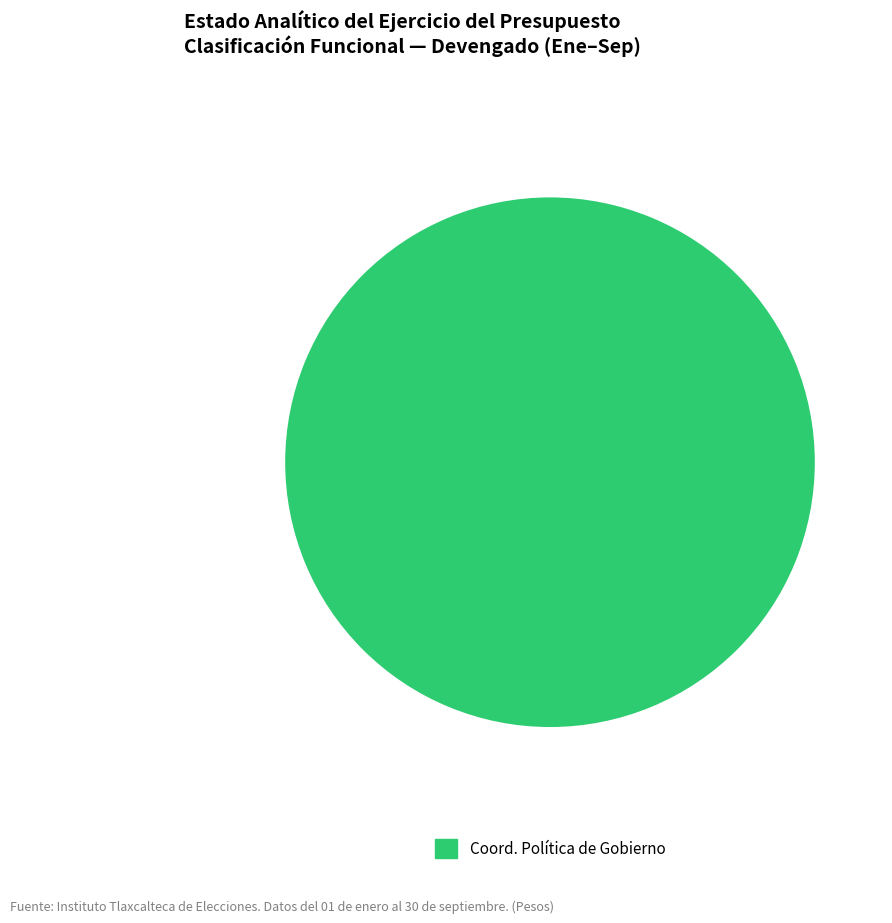

Is there a majority slice in this chart?

Yes